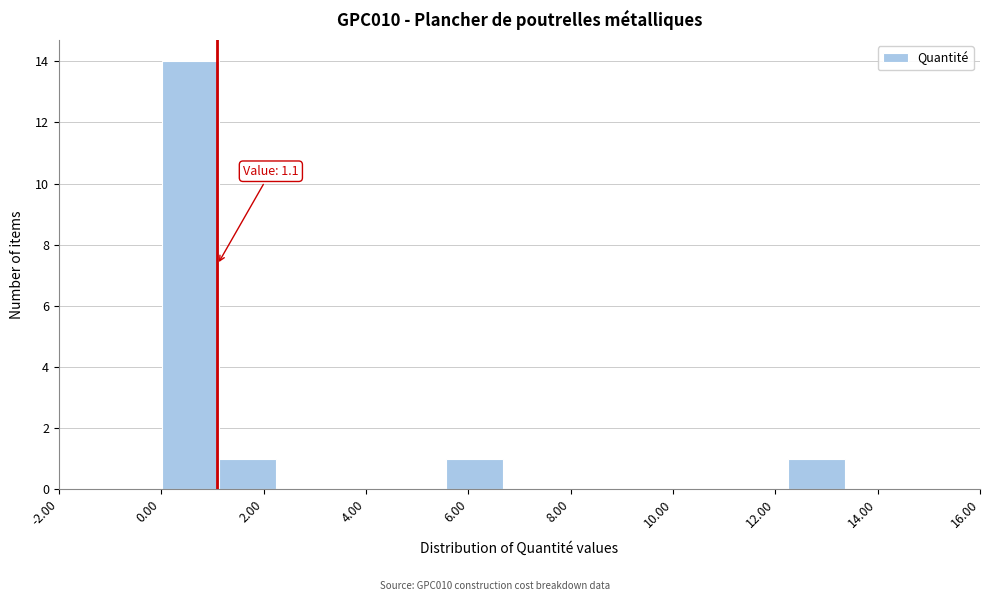

Which range on the x-axis has the tallest bar?

0.0 to 1.2